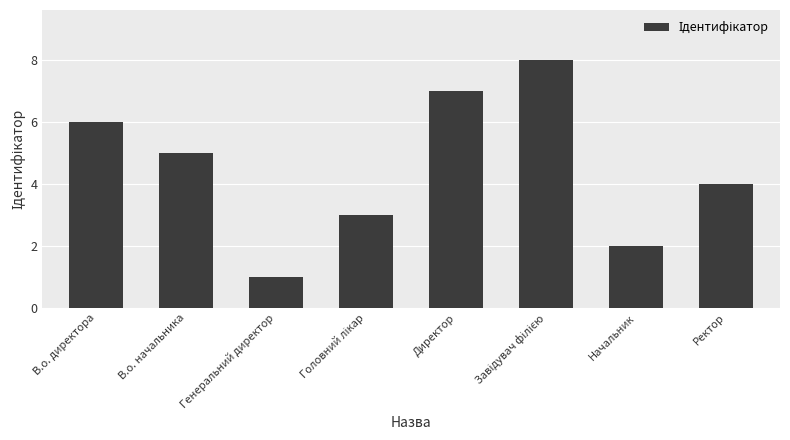

What position from the right is Ректор?

1